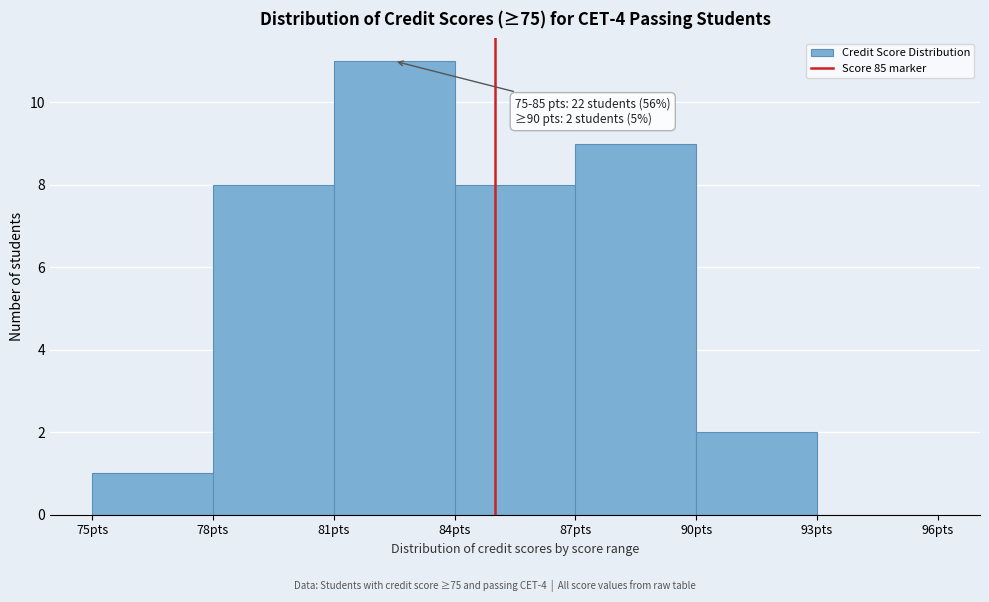

Over which range of the x-axis is the bar tallest?

81 to 84